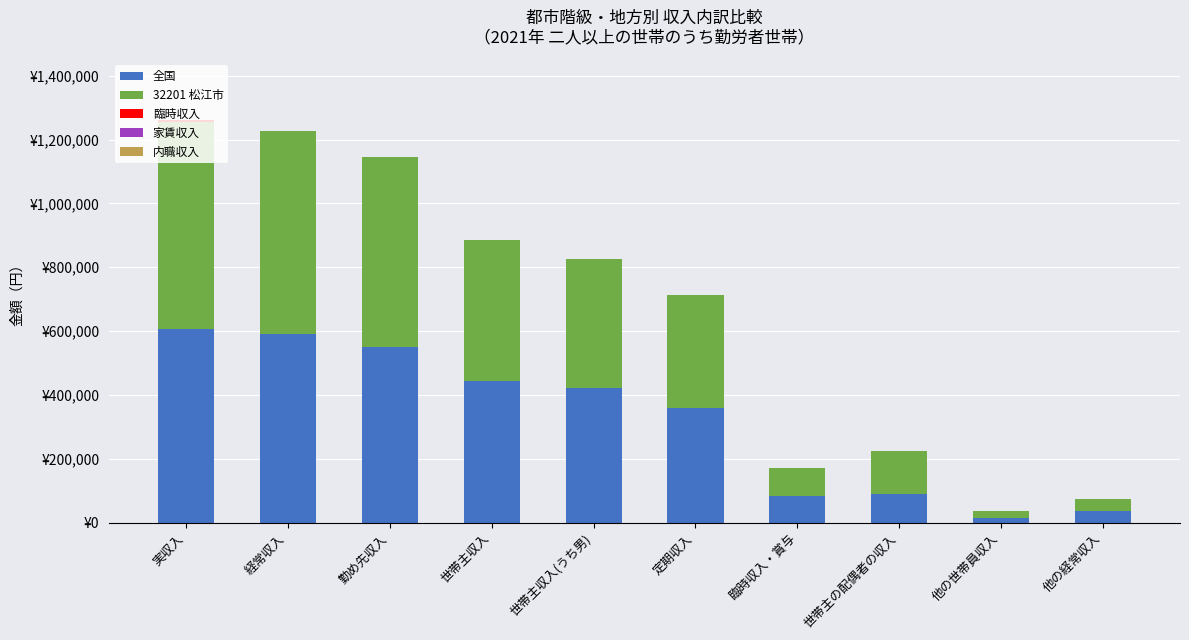

Are the bars horizontal?

No